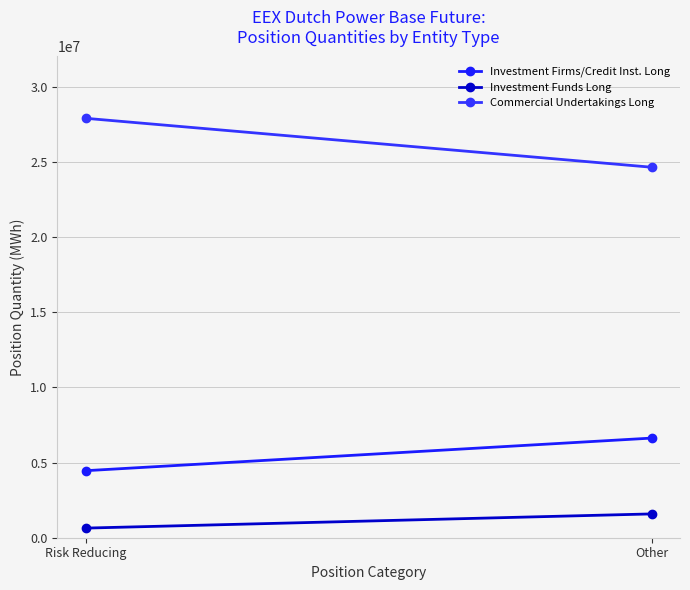

What is the spread (max minus min) of values at Other?

23052594